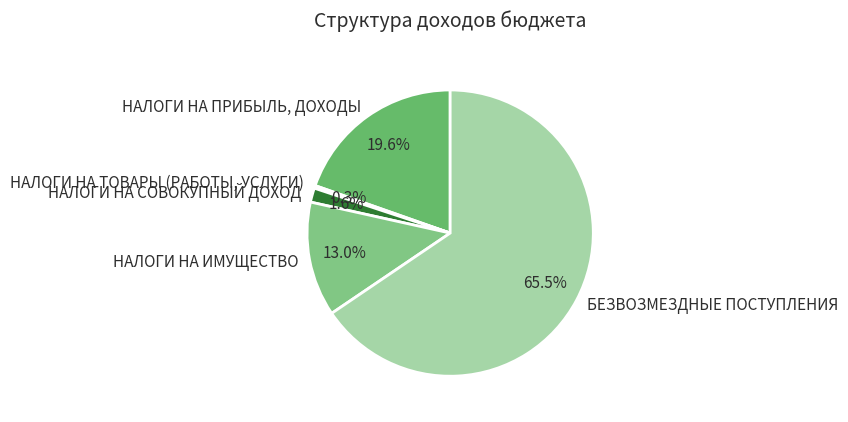

To the nearest percent, what is the difference between the largest and smallest slice percentages?

65%